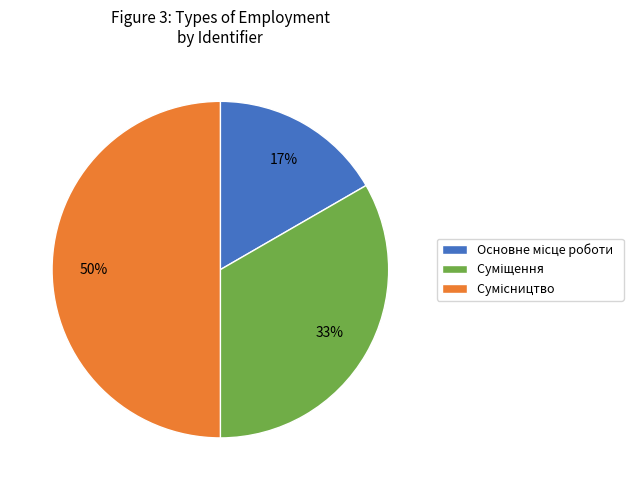

To the nearest percent, what is the difference between the largest and smallest slice percentages?

33%